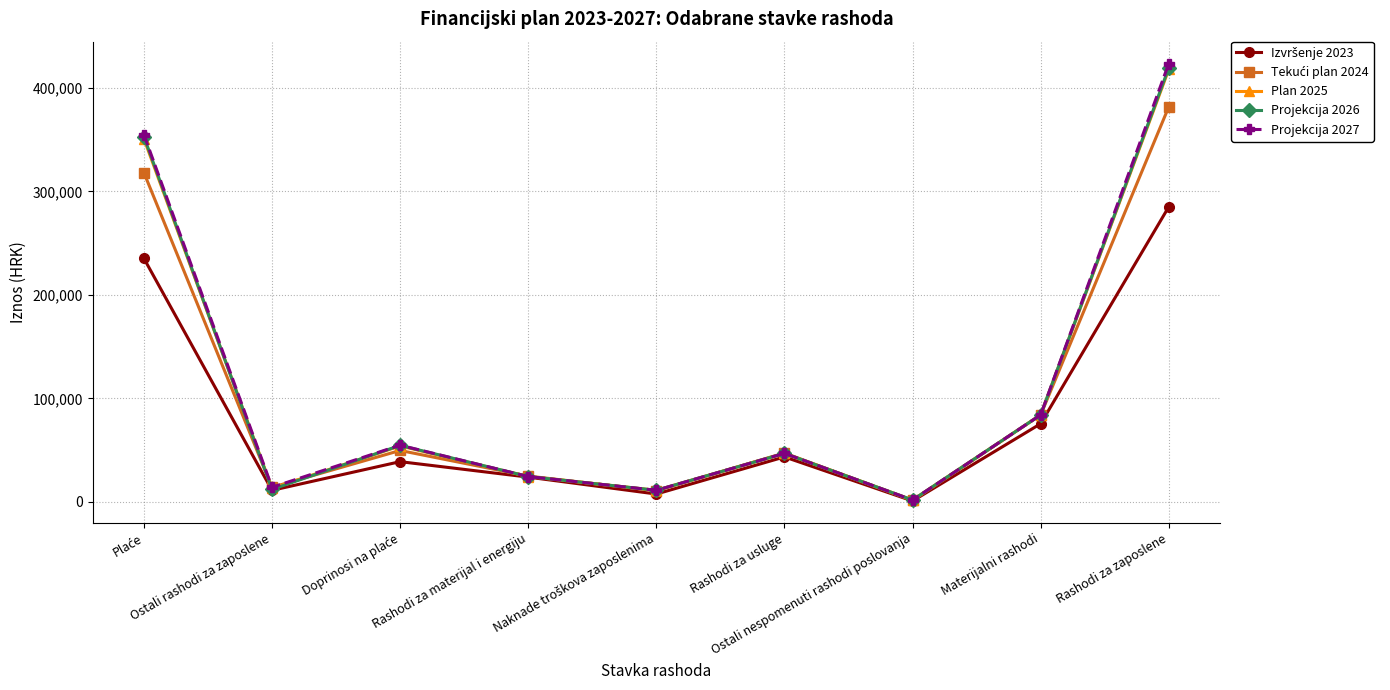

What is the greatest value displayed?

423700.0